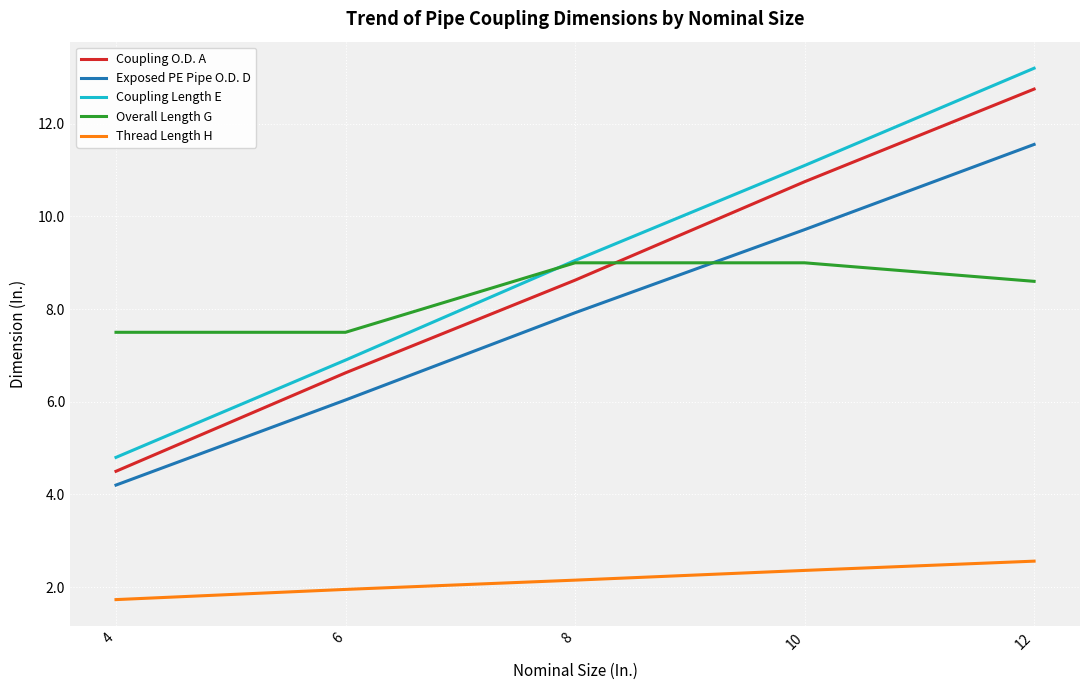

List the series in order of their peak value, highest first.

Coupling Length E, Coupling O.D. A, Exposed PE Pipe O.D. D, Overall Length G, Thread Length H